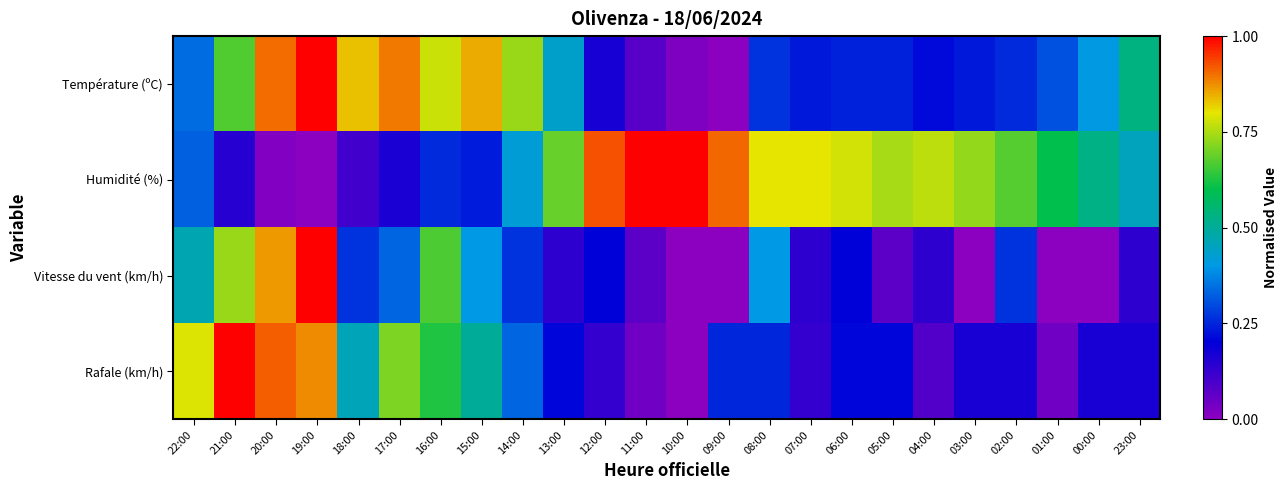

At how many categories does at least one series exceed 0?

24